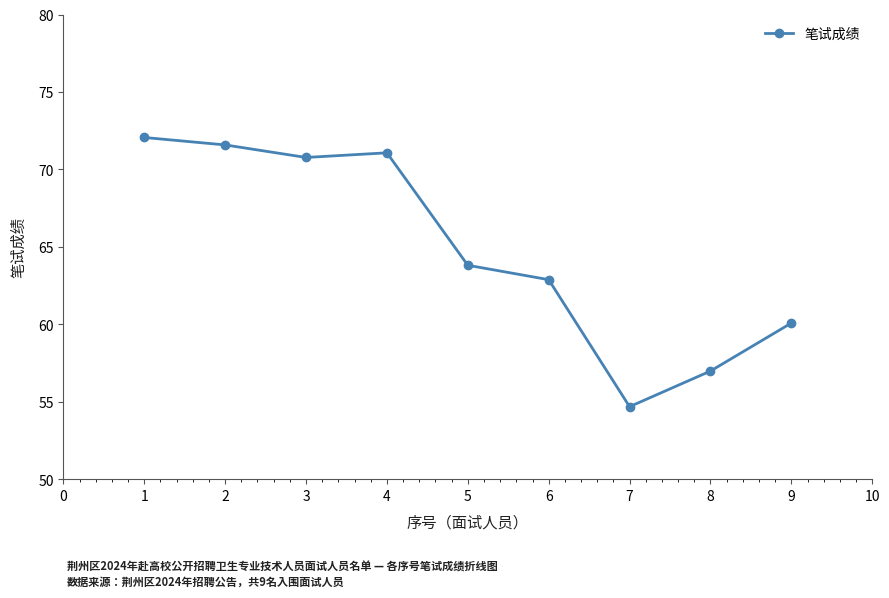

Where is the first local minimum?

3